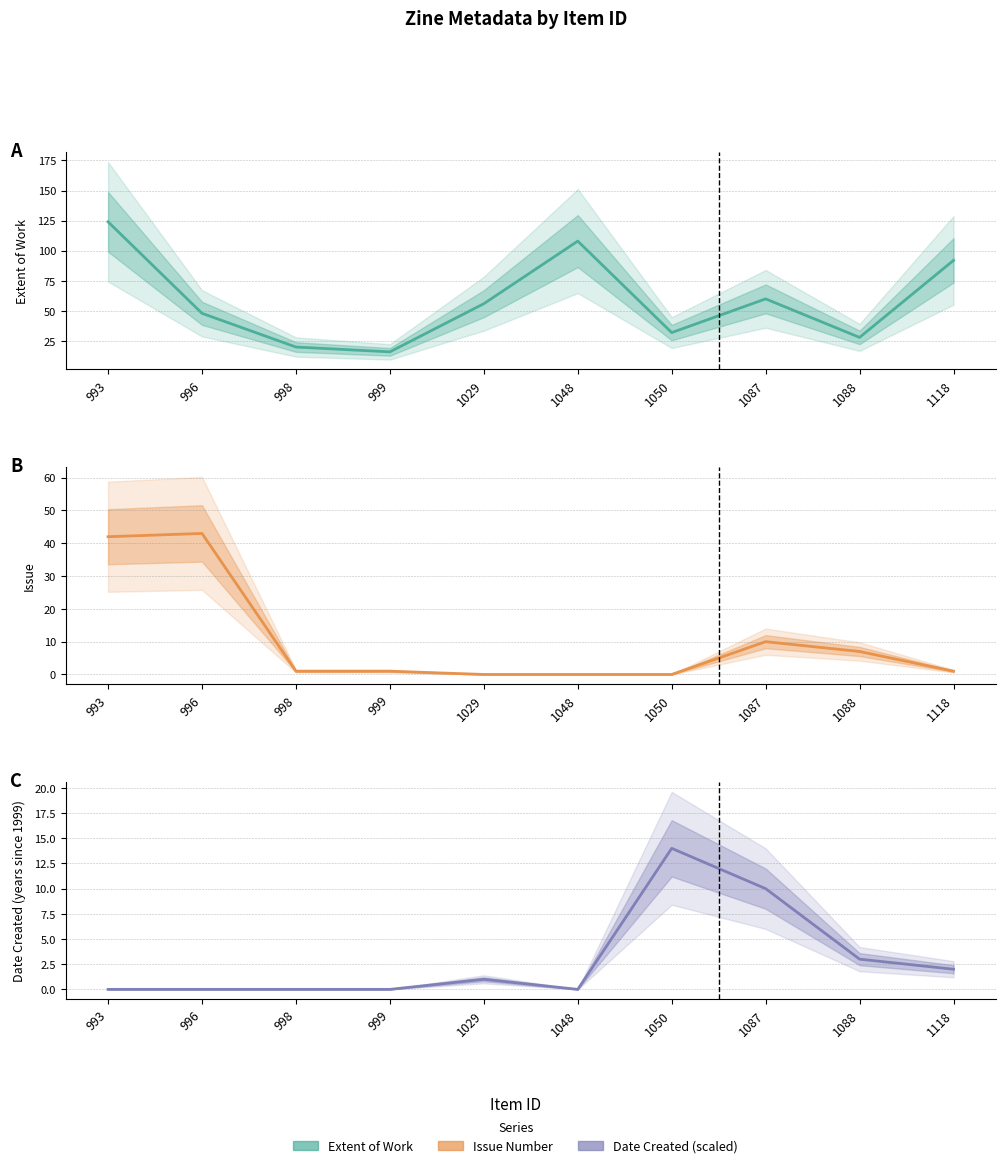

True or false: Date Created (years since 1999) and Extent of Work cross at least once.

False